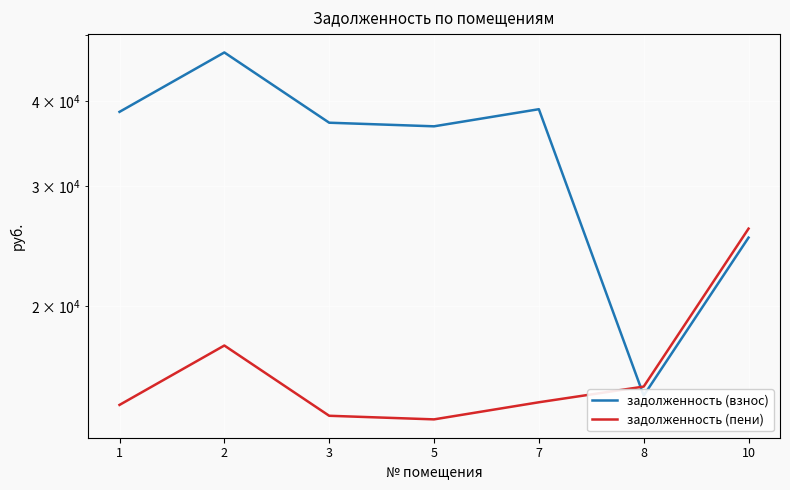

What is the lowest value of the задолженность (взнос) series?

14765.2